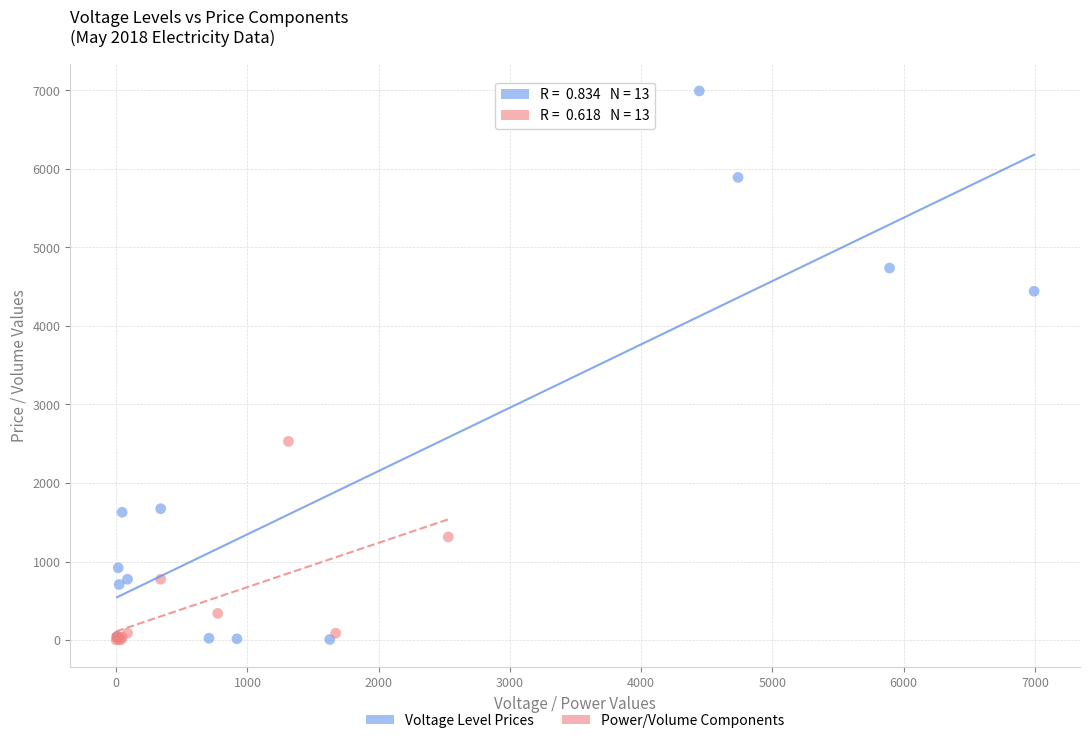

Which series has the largest Y range (max minus min)?

Voltage Level Prices